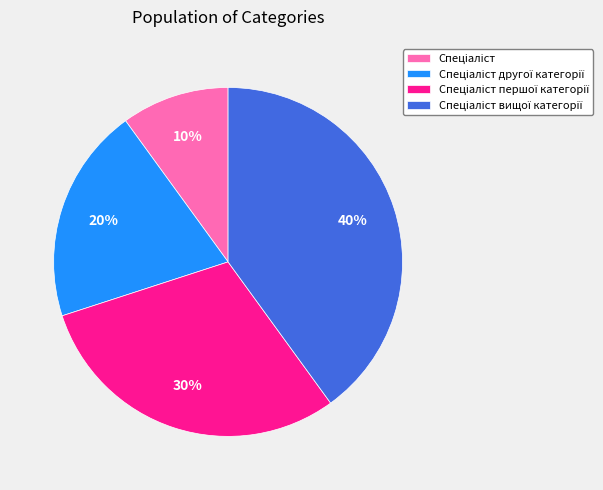

Is there any slice that represents more than half of the pie?

No